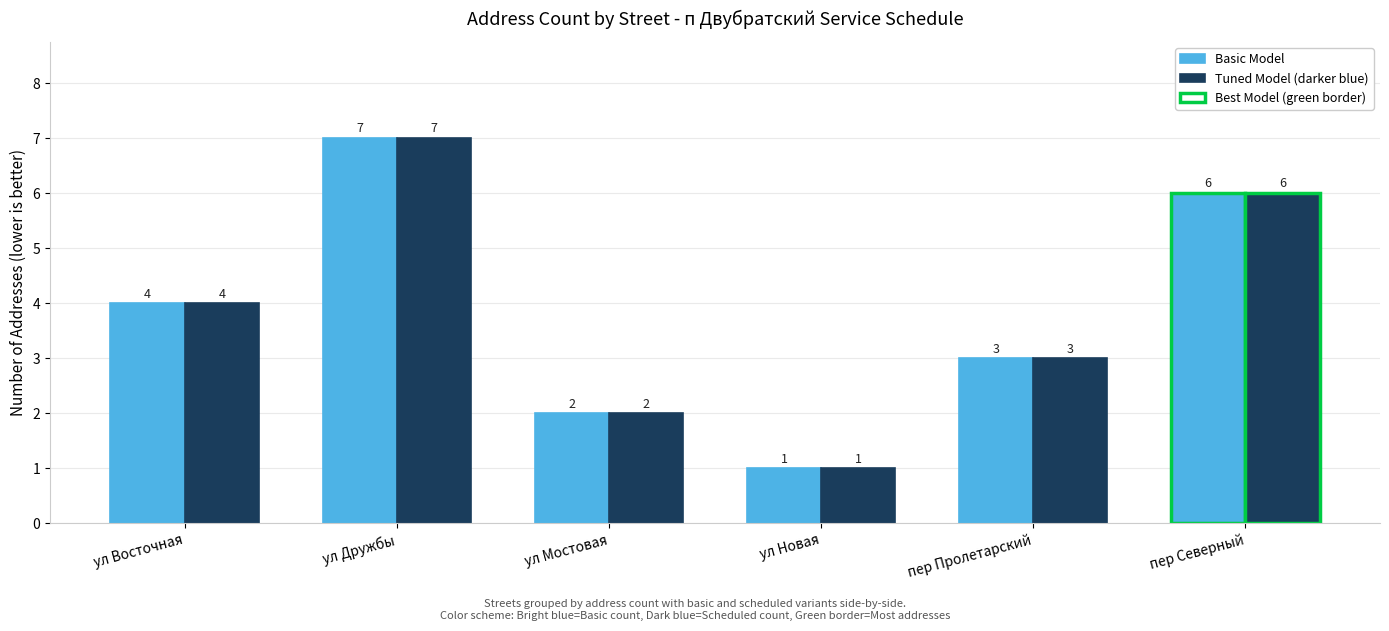

Reading left to right, transcribe all the data shown in this chart.

Basic Model: ул Восточная=4	ул Дружбы=7	ул Мостовая=2	ул Новая=1	пер Пролетарский=3	пер Северный=6
Tuned Model (darker blue): ул Восточная=4	ул Дружбы=7	ул Мостовая=2	ул Новая=1	пер Пролетарский=3	пер Северный=6